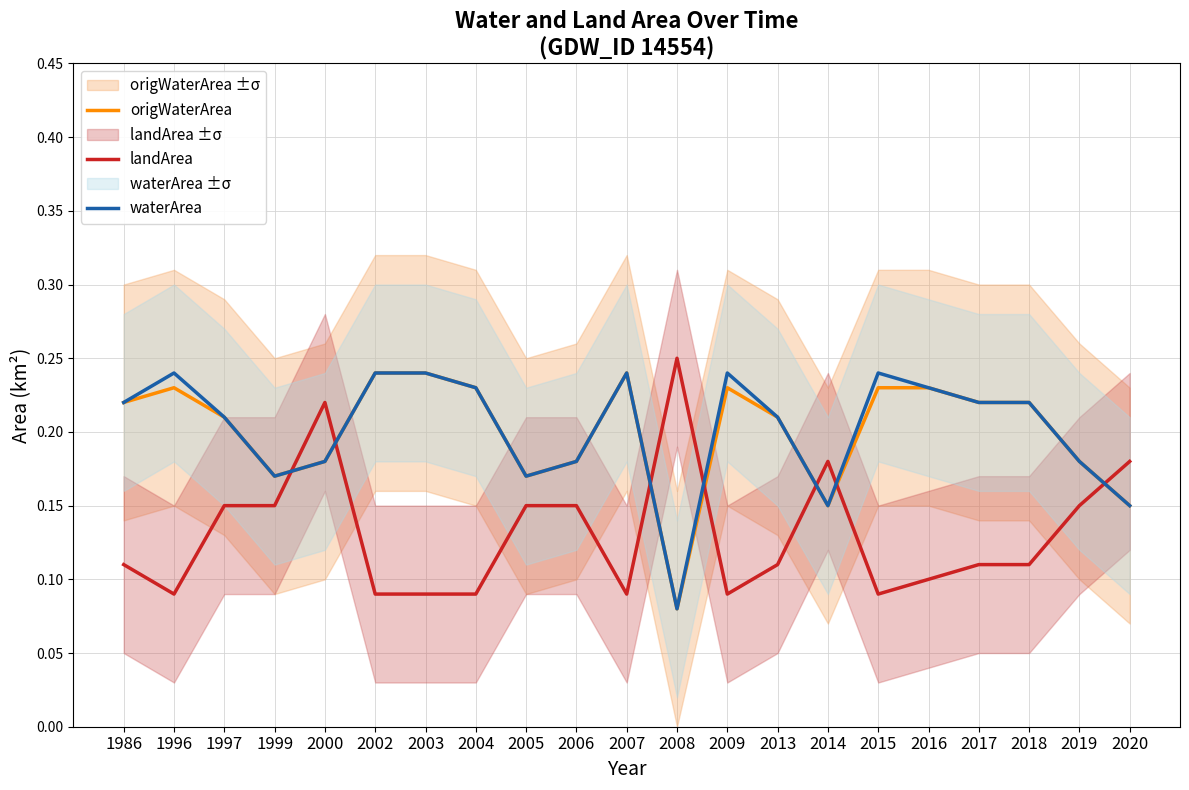

Where do origWaterArea and landArea first cross each other?

1999 and 2000